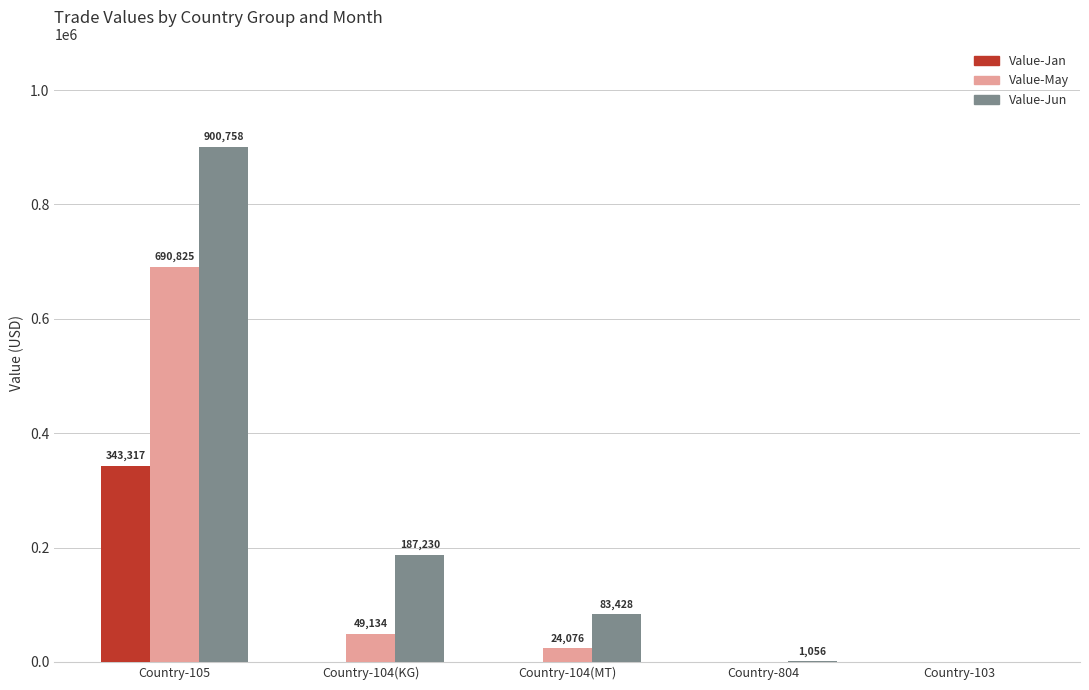

At which category is the sum across all series the highest?

Country-105